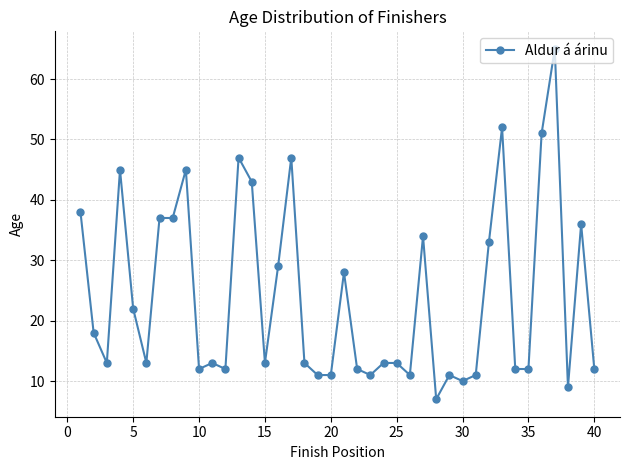

True or false: the data has more than 1 interior local peaks.

True